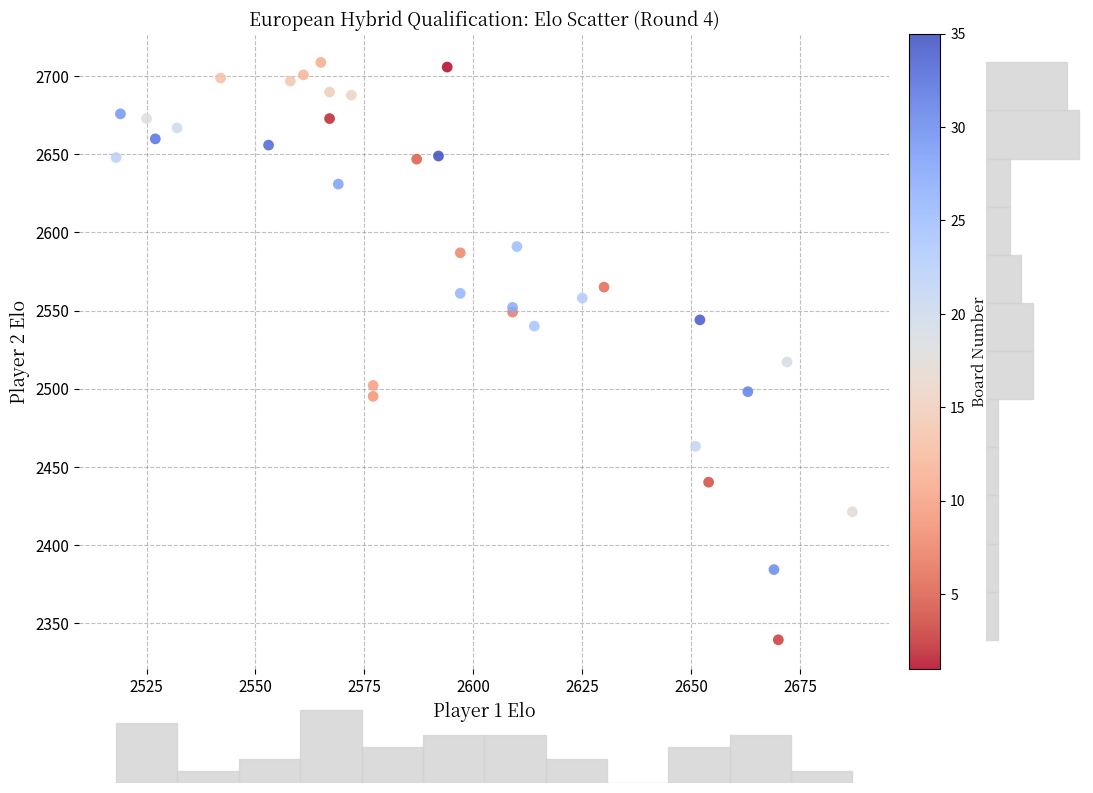

What Y value in the scatter plot is closest to 2524?

2517